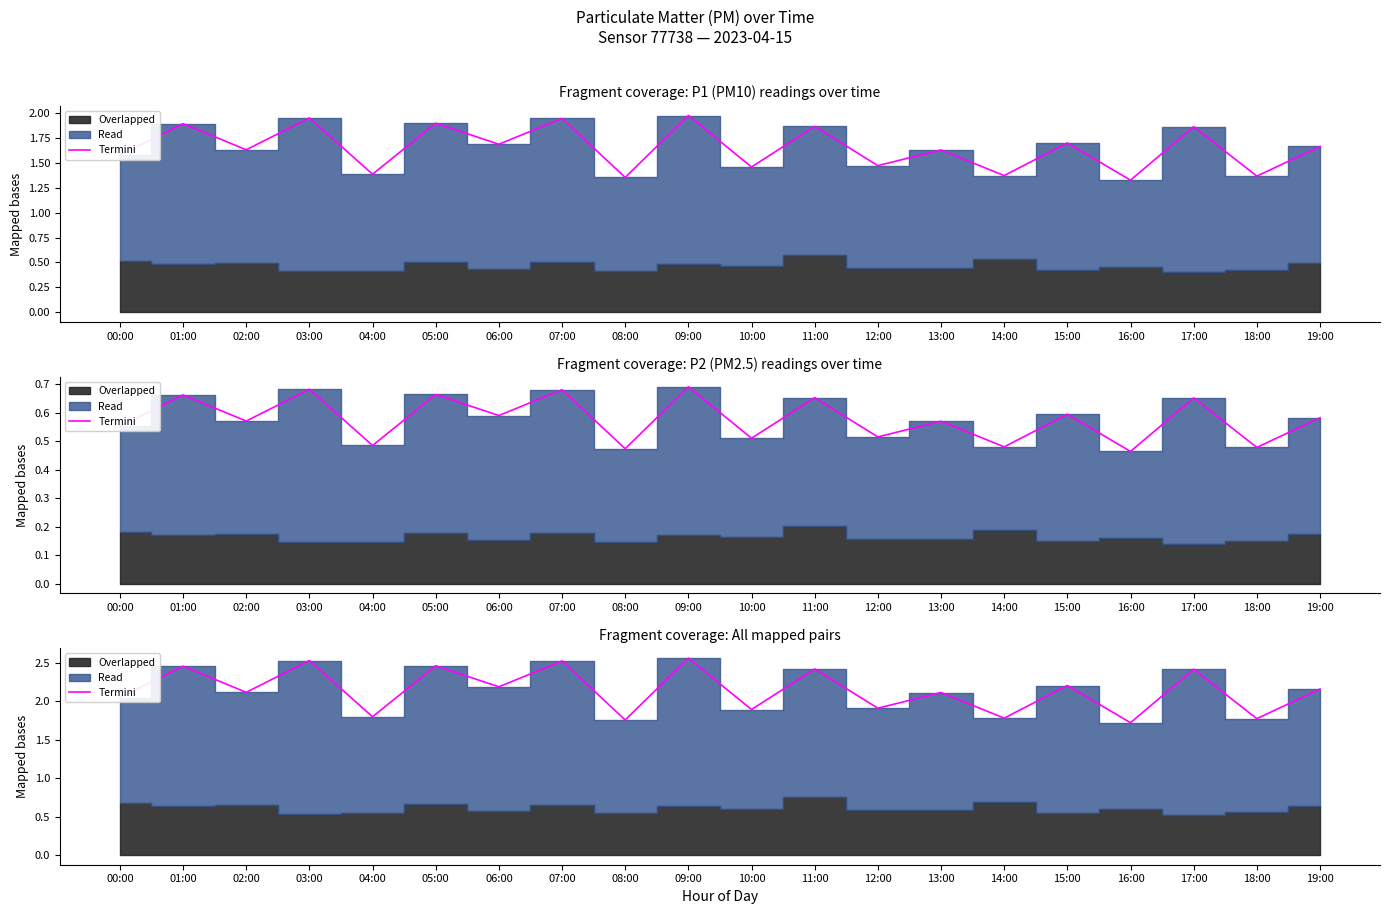

At which category does the data reach its first local valley?

02:00